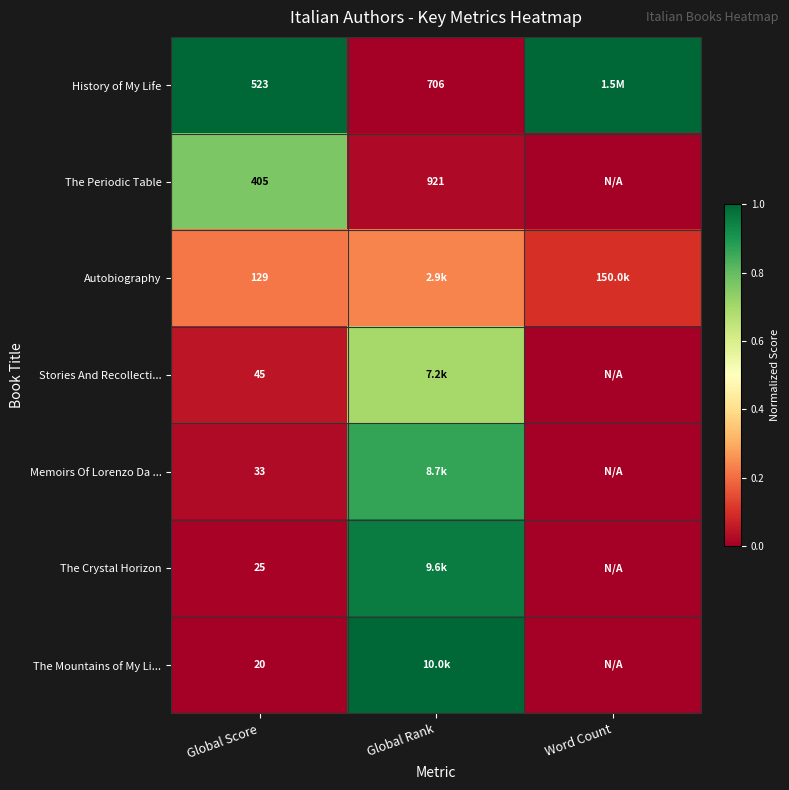

What is the difference between the second highest and minimum values in the History of My Life series?

1.0